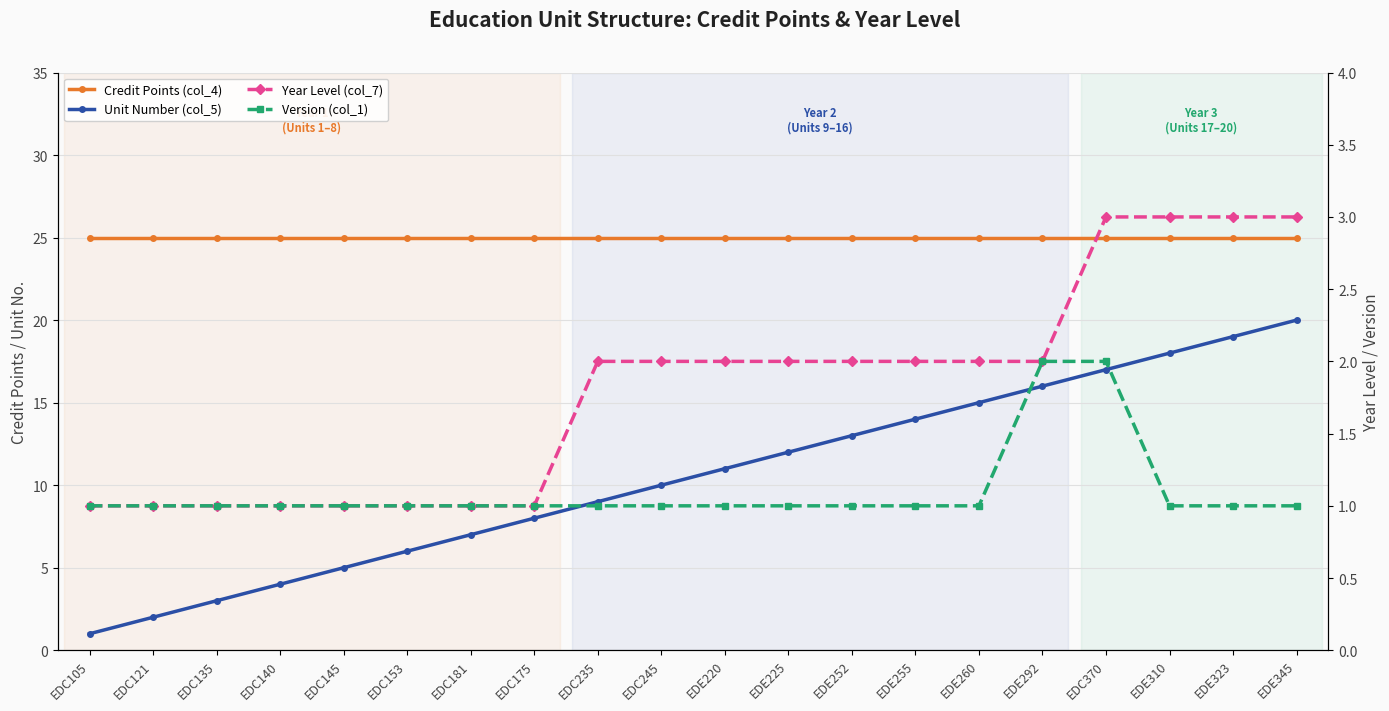

What is the minimum value for Unit Number (col_5)?

1